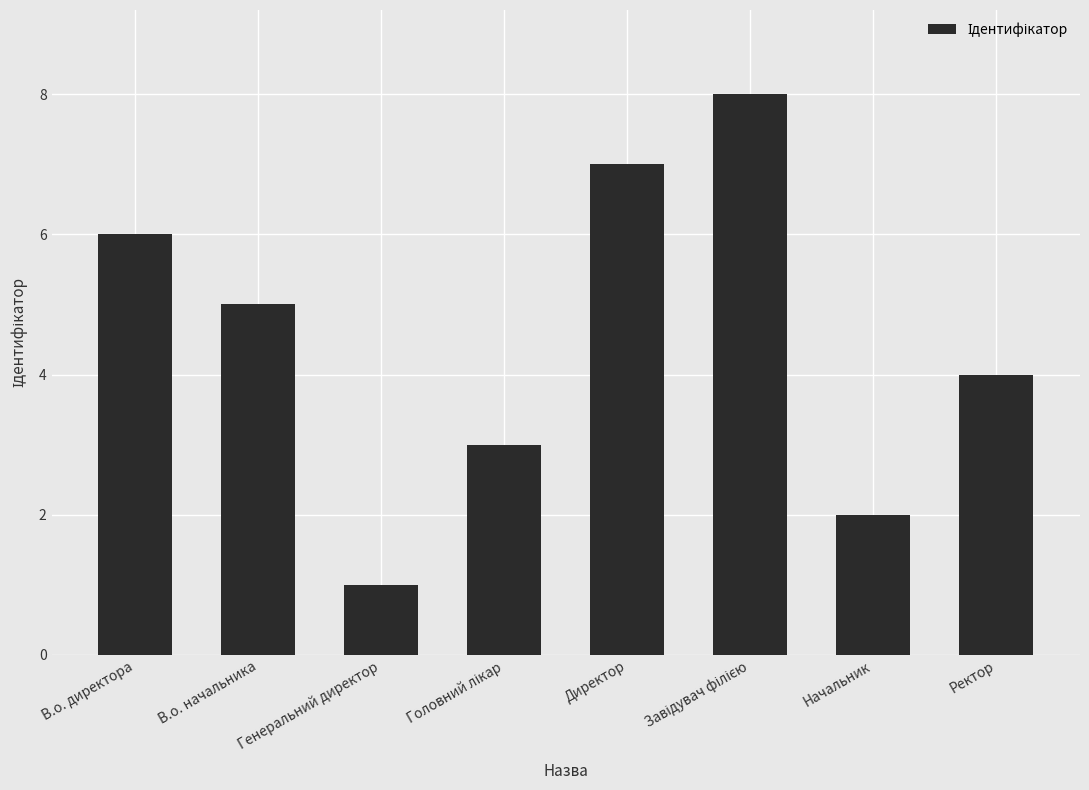

Which label corresponds to the smallest value in the chart?

Генеральний директор